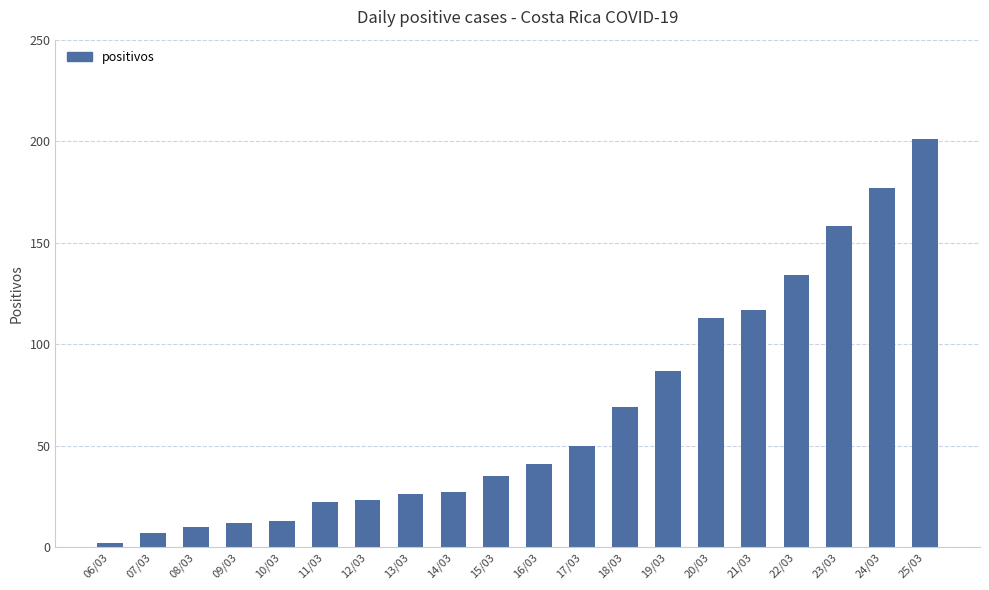

How many series are shown in this chart?

1